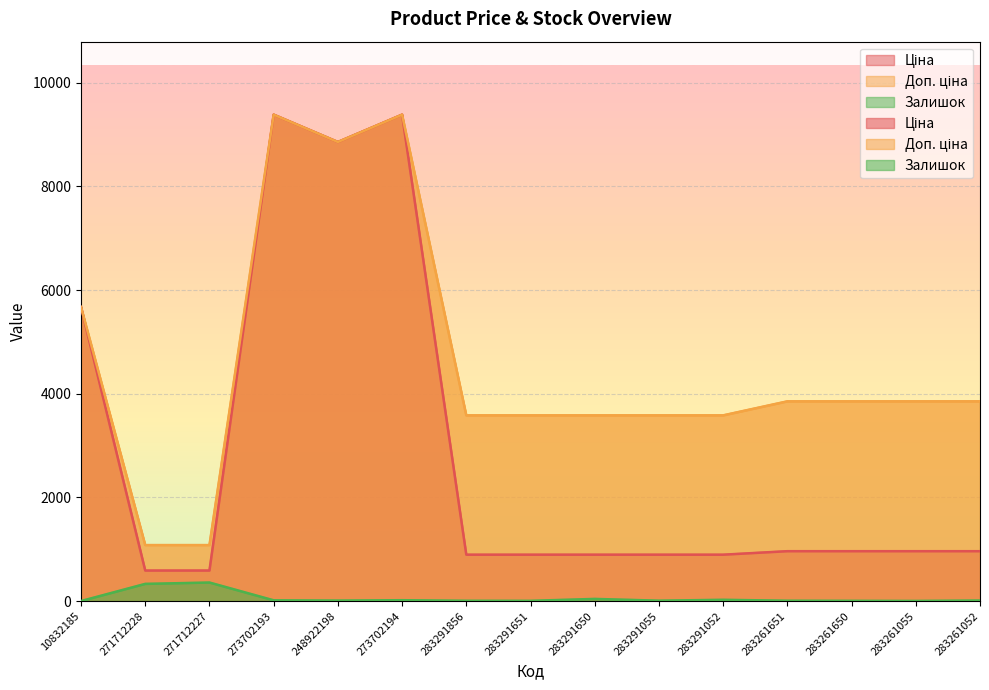

How many categories are shown in the chart?

15